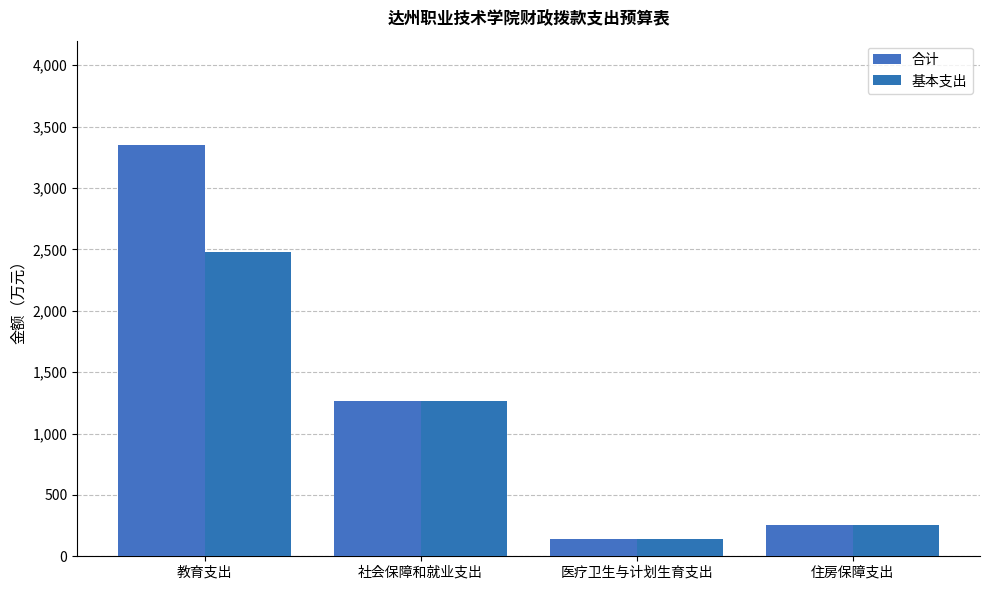

Rank the series by their average value, from lowest to highest.

基本支出, 合计